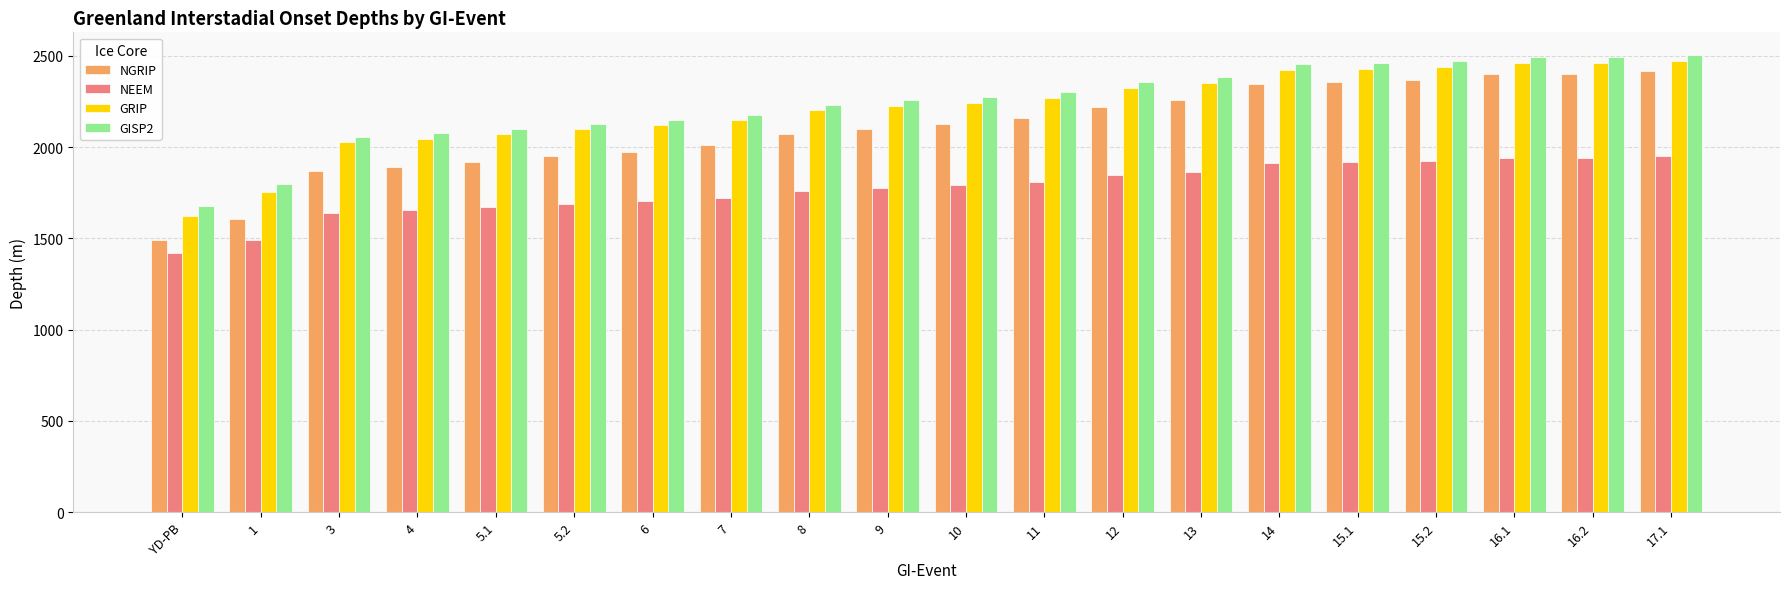

What is the difference between the GISP2 values at 5.1 and 3?

43.4